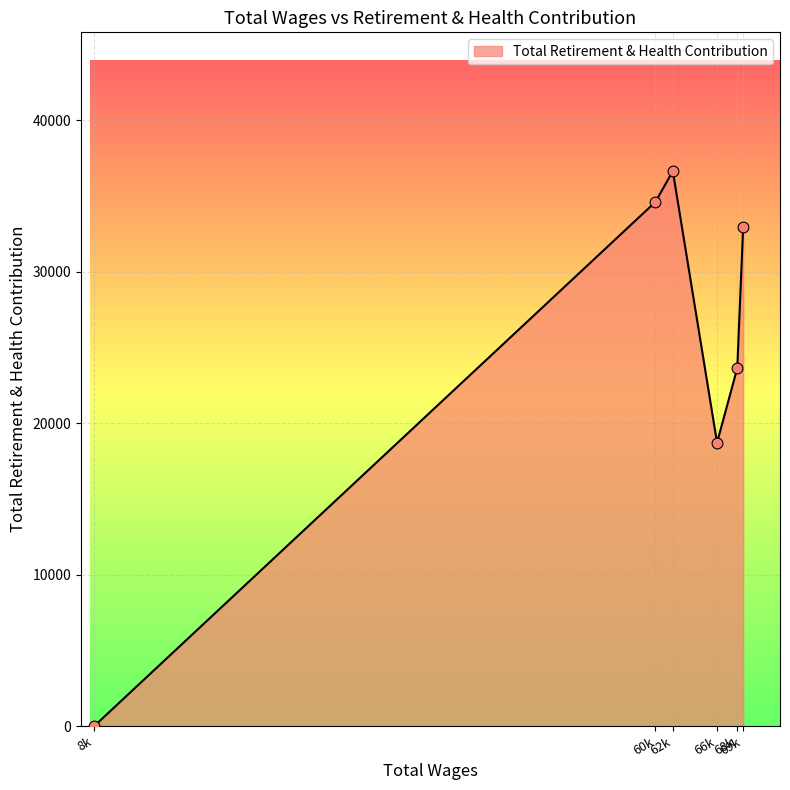

True or false: there are more than 2 points higher than both neighbors.

False